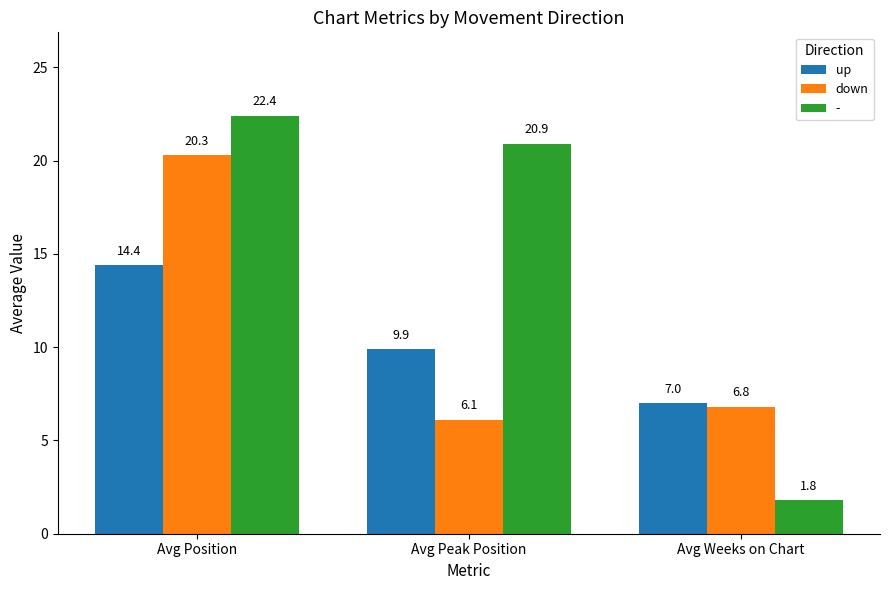

What is the label of the 1st bar from the left?

Avg Position